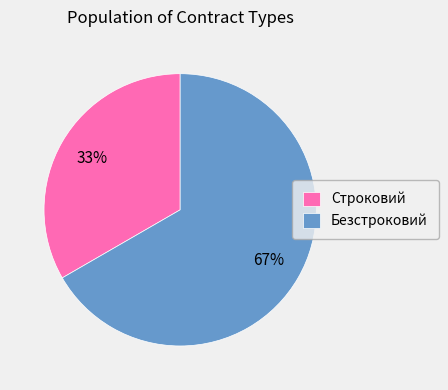

True or false: Безстроковий accounts for 67% of the total.

True